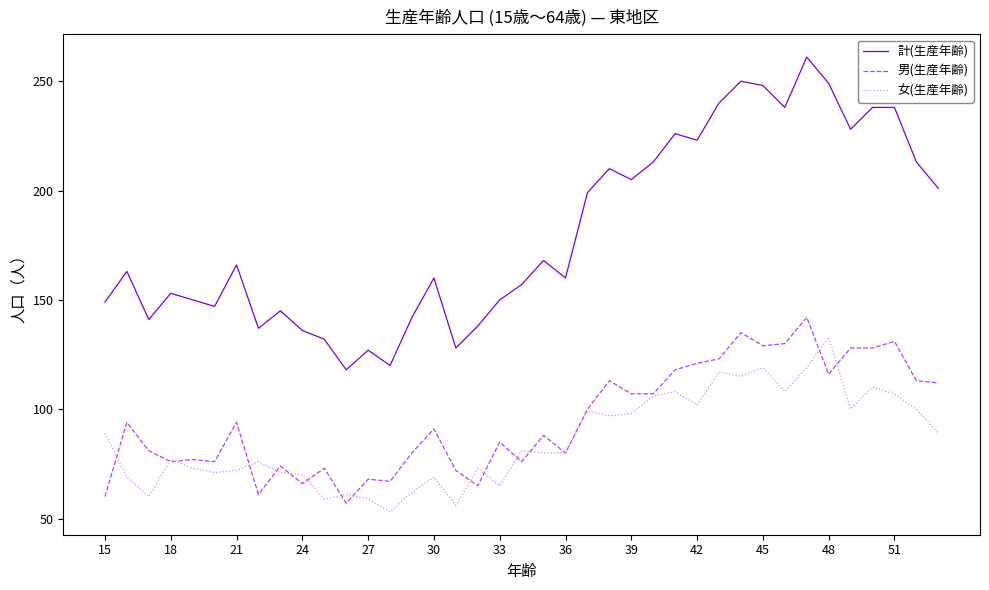

What is the minimum value for 女(生産年齢)?

53